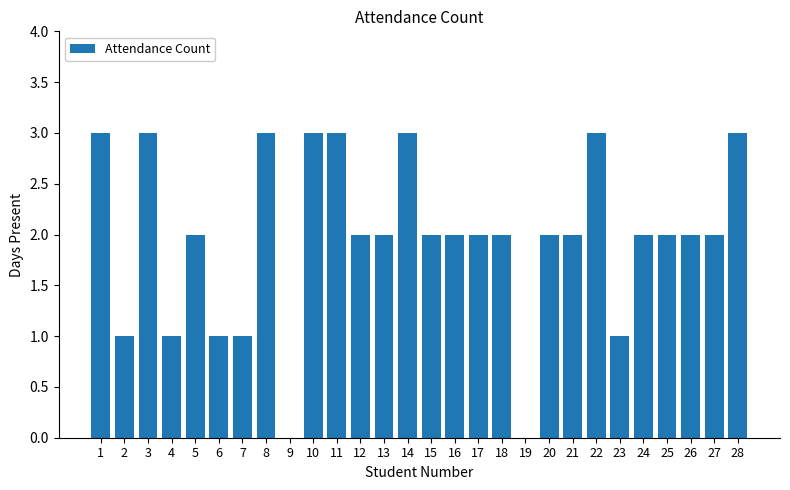

What is the greatest value displayed?

3